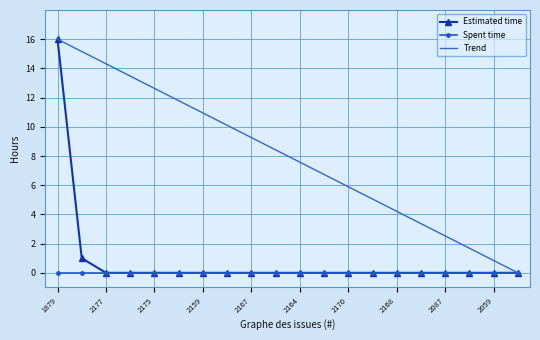

At how many categories does at least one series exceed 10?

8